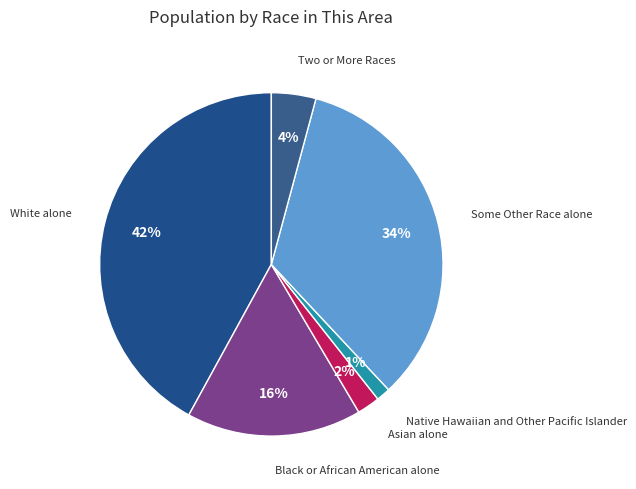

What is the smallest slice in the pie chart?

Native Hawaiian and Other Pacific Islander